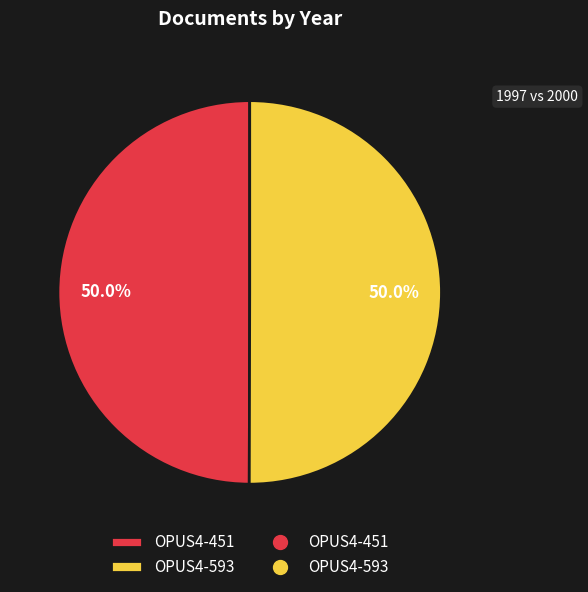

Which category has the biggest portion of the pie?

OPUS4-593